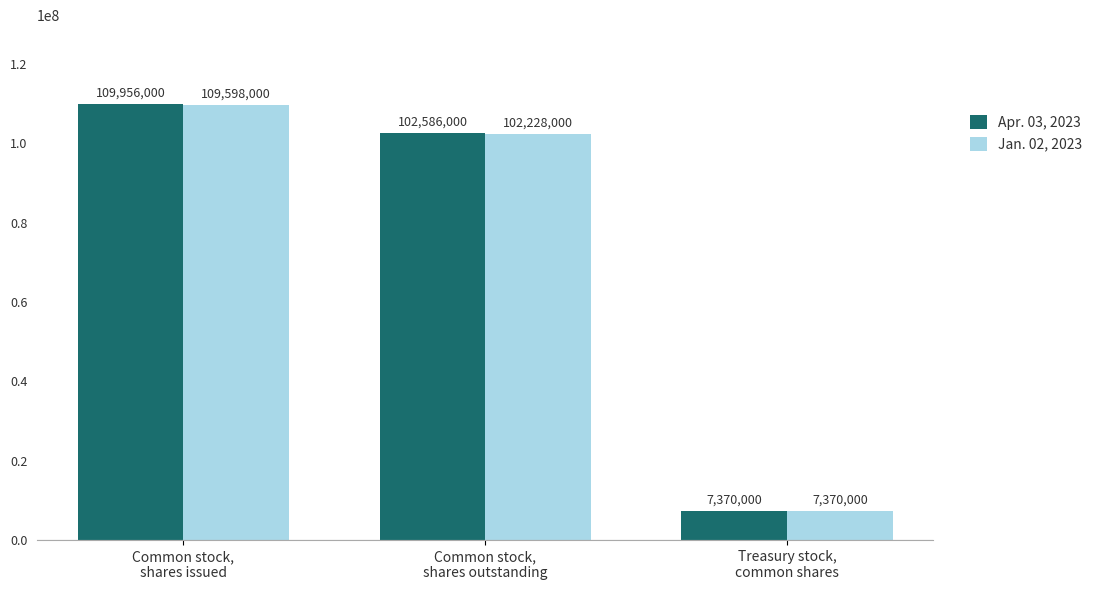

Is the value of Apr. 03, 2023 at Common stock,
shares outstanding greater than the value of Jan. 02, 2023 at Common stock,
shares issued?

No